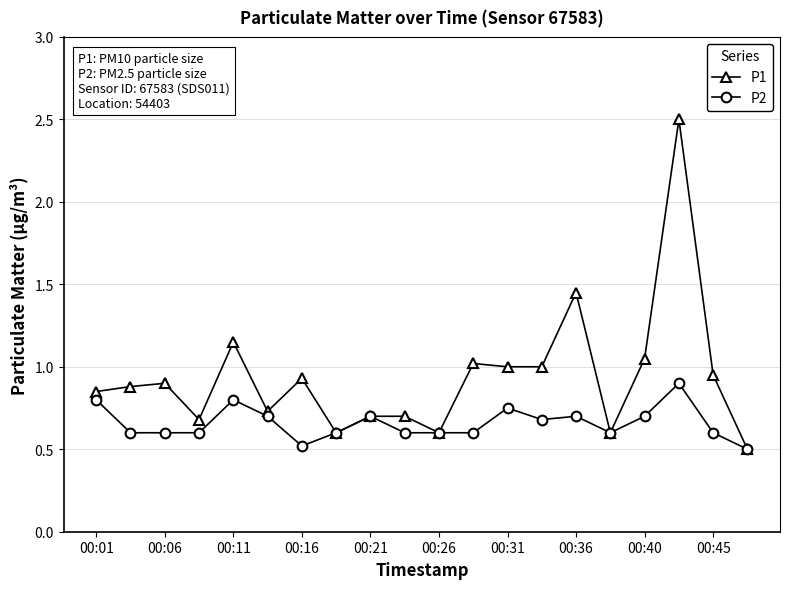

What is the greatest value displayed?

2.5